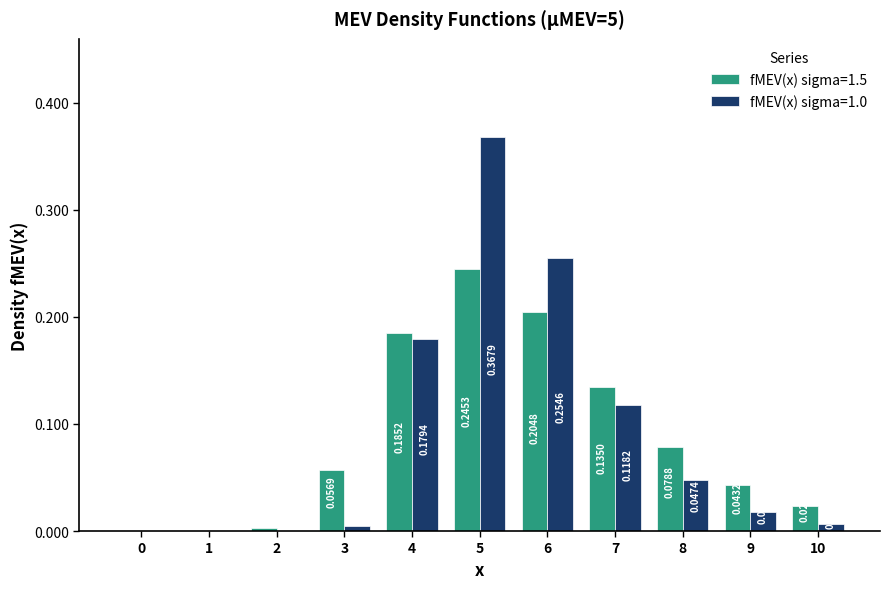

At which category is the sum across all series the highest?

5